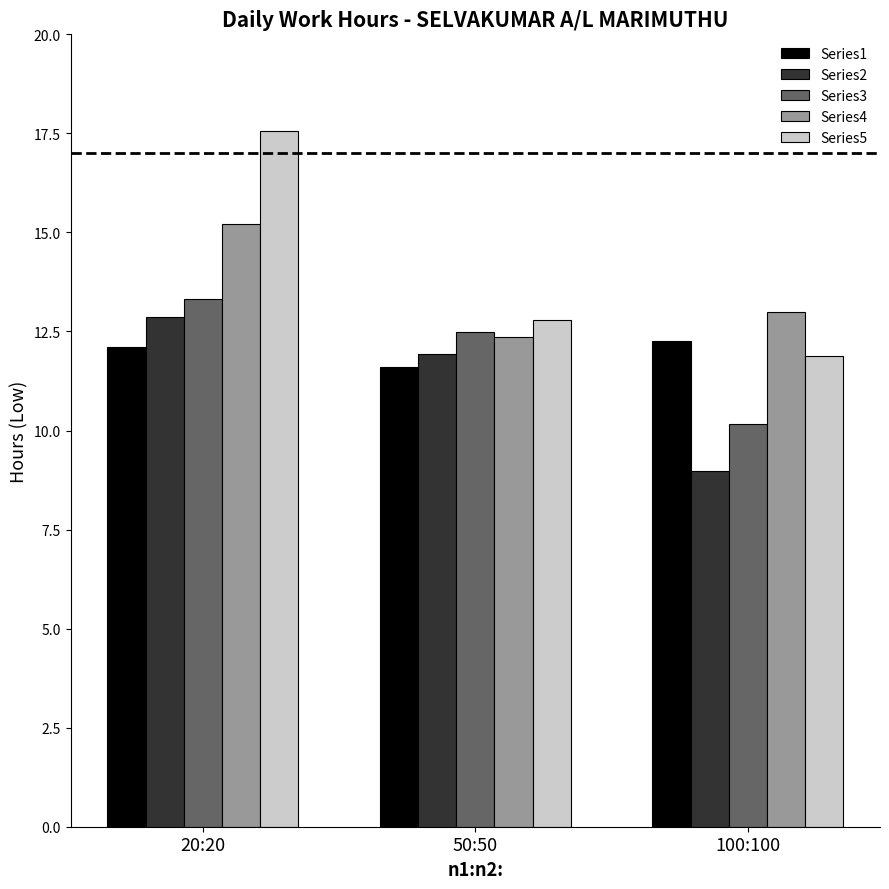

At which category is the sum across all series the highest?

20:20